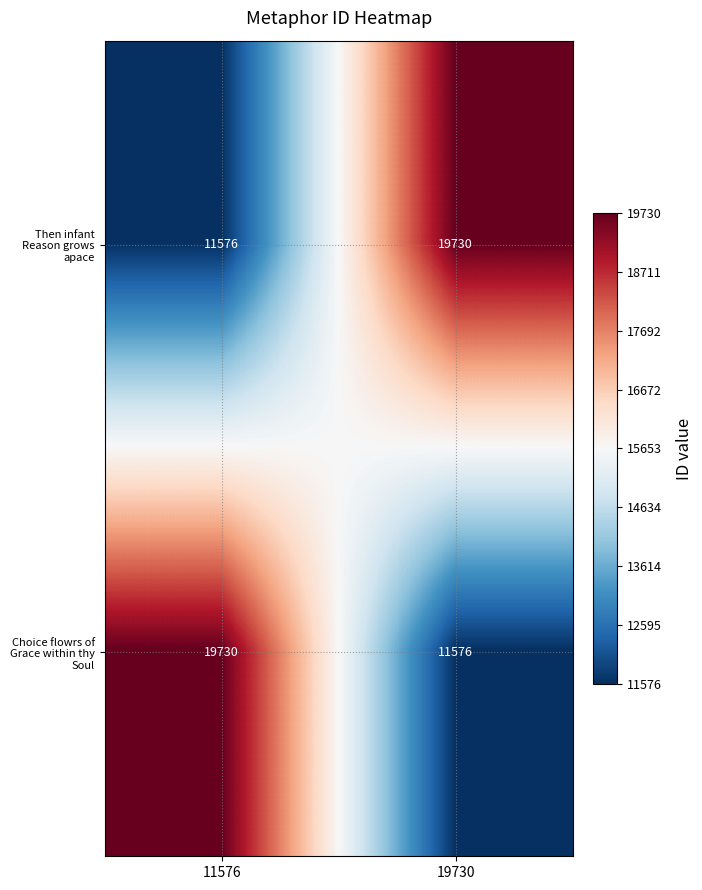

What is the difference between the maximum and minimum values in the Then infant Reason grows apace series?

8154